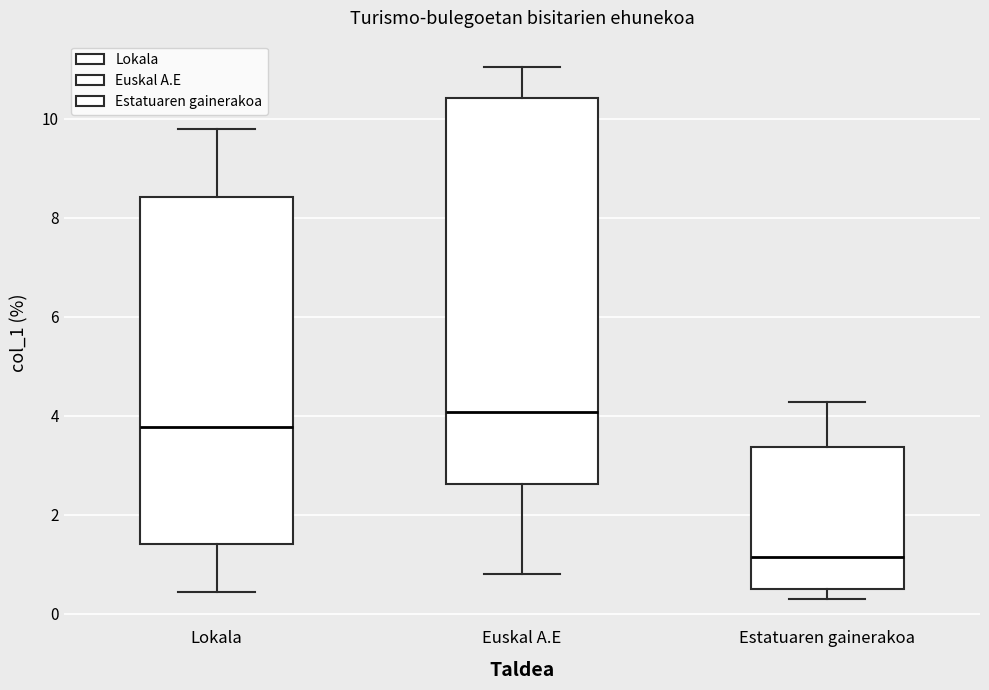

Reading left to right, transcribe this box plot: for each box, give where its median line is, the range the box spans, and where its two whiskers end, as read against the y-axis. The values are not printed on the chart, so give them approximately, as read against the axis.

Lokala: median 3.8, box 1.4 to 8.4, whiskers 0.4 to 9.8
Euskal A.E: median 4.0, box 2.6 to 10.4, whiskers 0.8 to 11.0
Estatuaren gainerakoa: median 1.2, box 0.6 to 3.4, whiskers 0.4 to 4.2